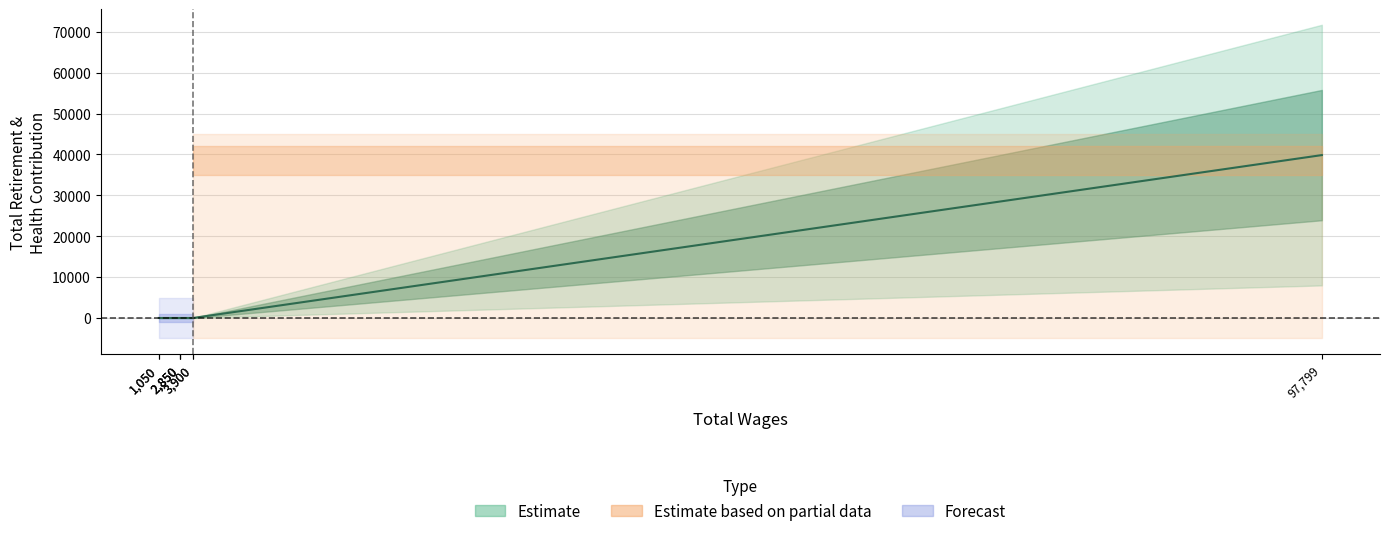

Is this an area chart (filled region under the line)?

No